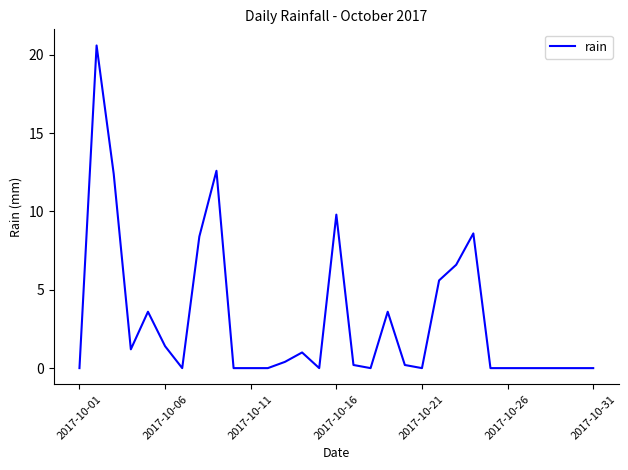

What is the maximum value shown in the chart?

20.6